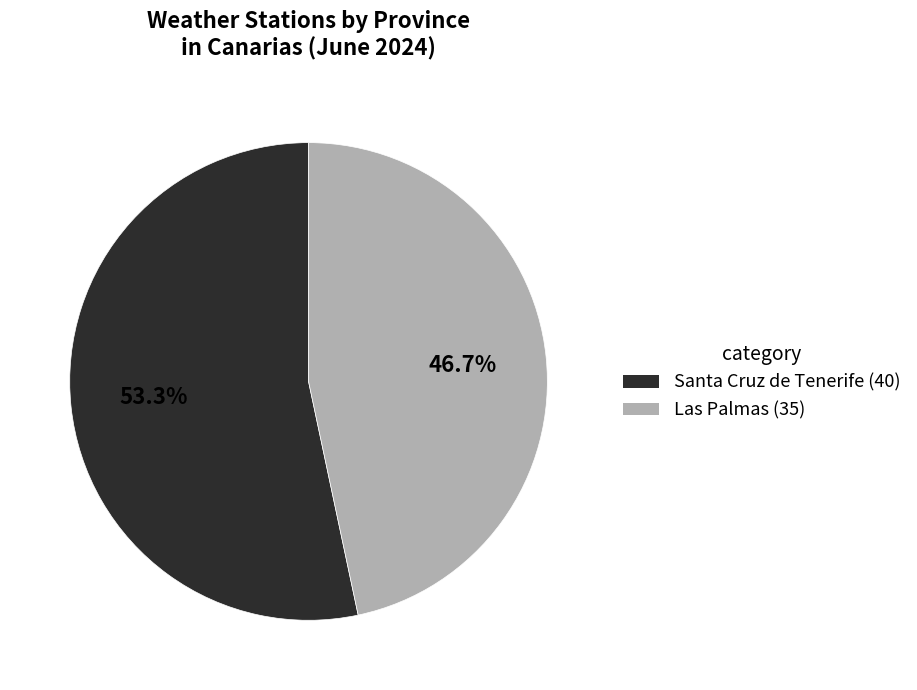

To the nearest percent, what is the difference between the Santa Cruz de Tenerife and Las Palmas slice percentages?

7%